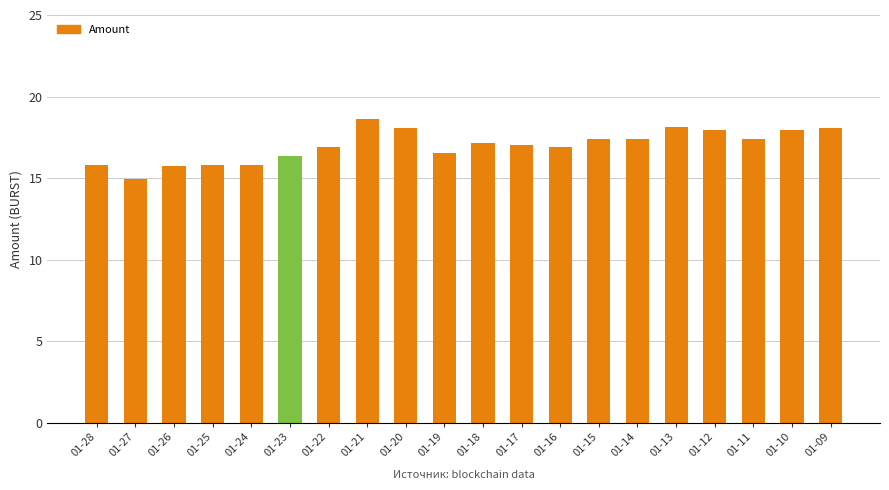

How many distinct data groups are displayed?

1